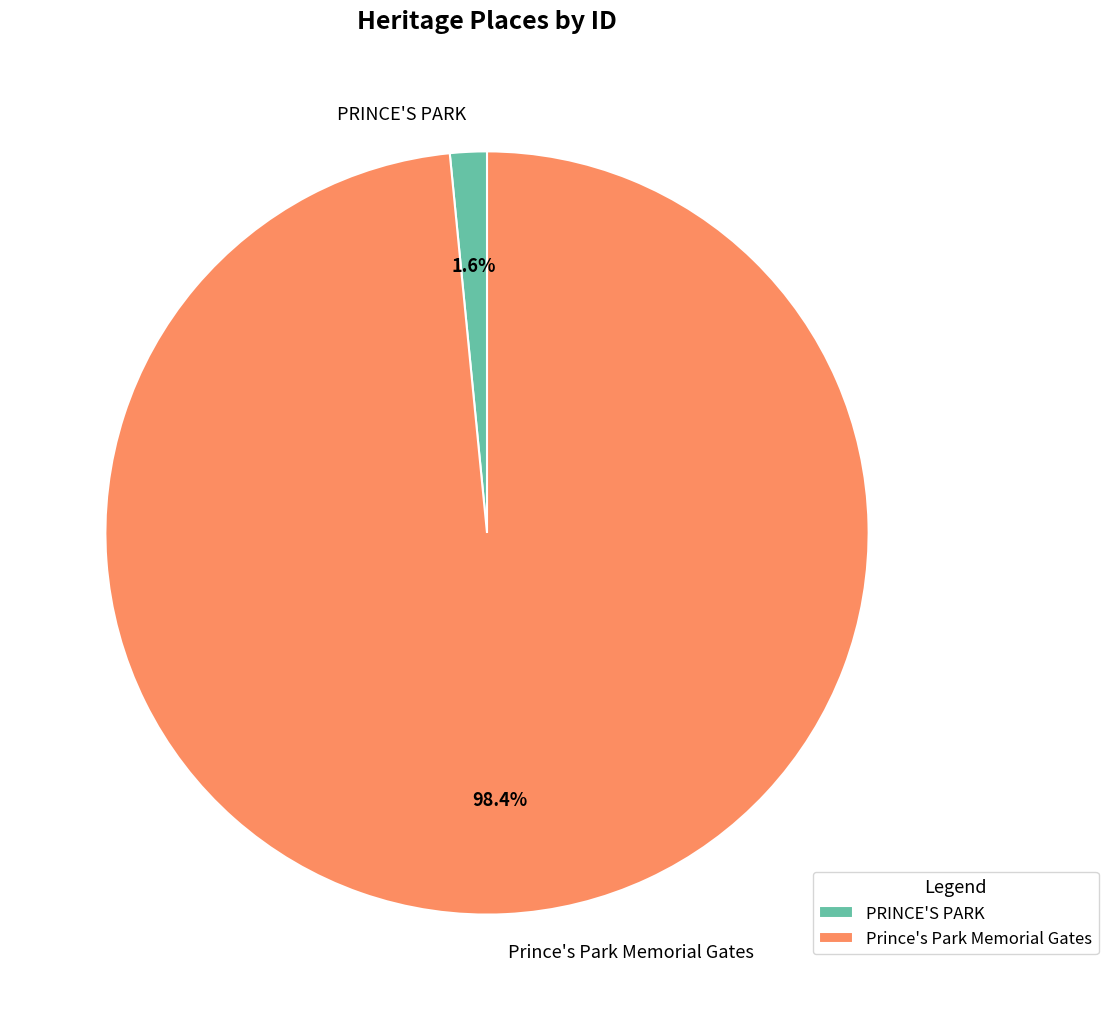

Which category has the biggest portion of the pie?

Prince's Park Memorial Gates